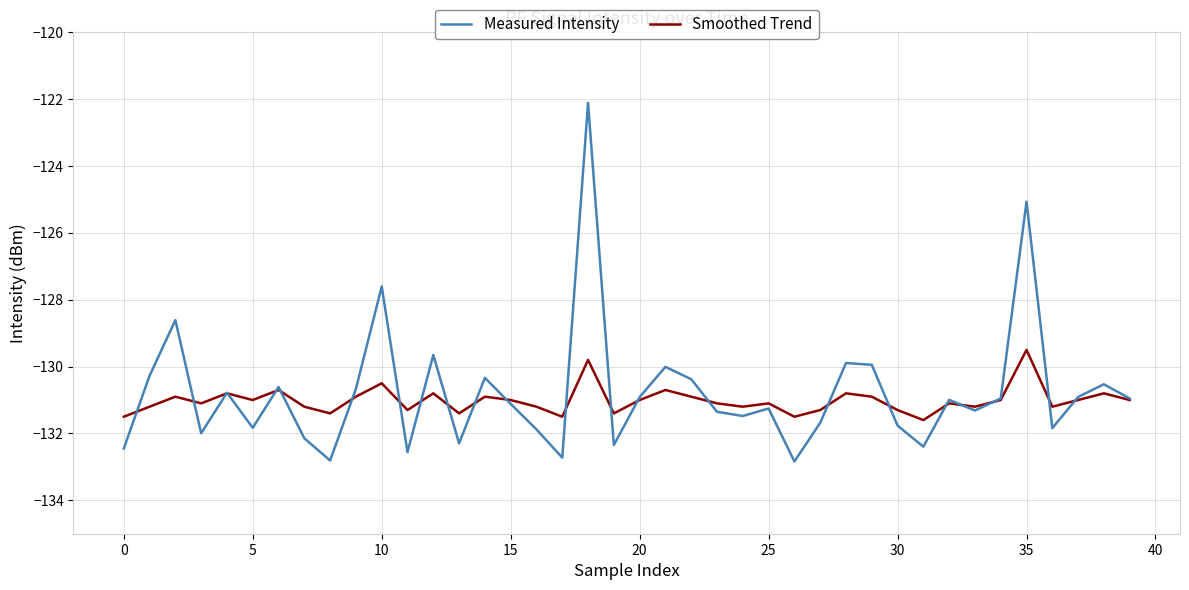

What is the minimum value shown in the chart?

-132.8